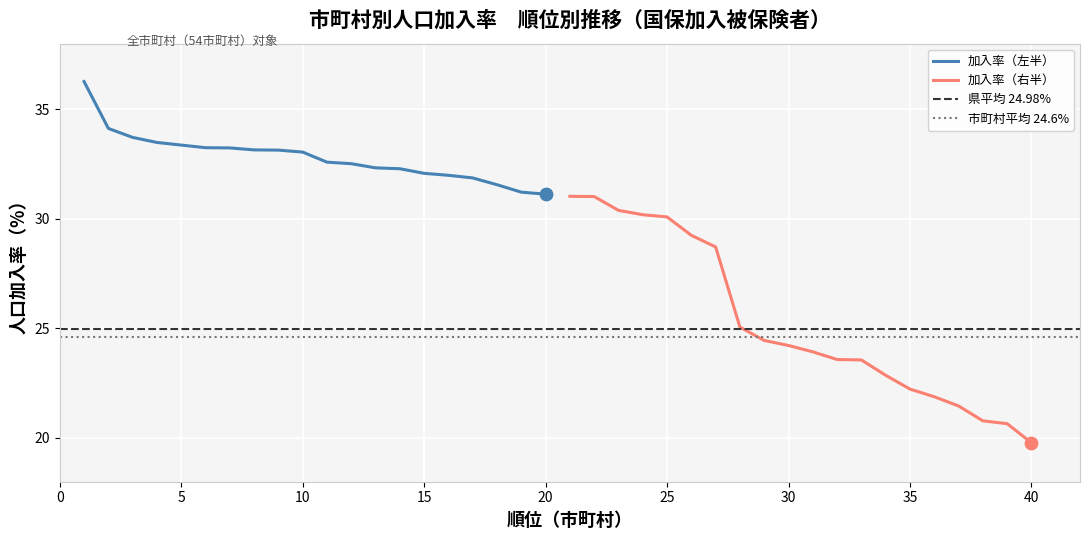

Which series has the largest Y range (max minus min)?

加入率（右半）